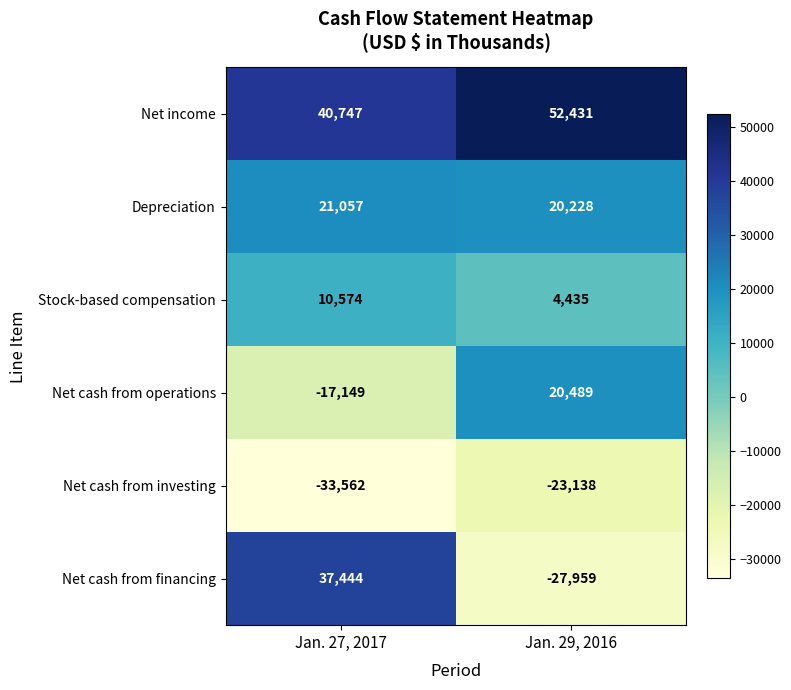

Which series has the largest total across all categories?

Net income